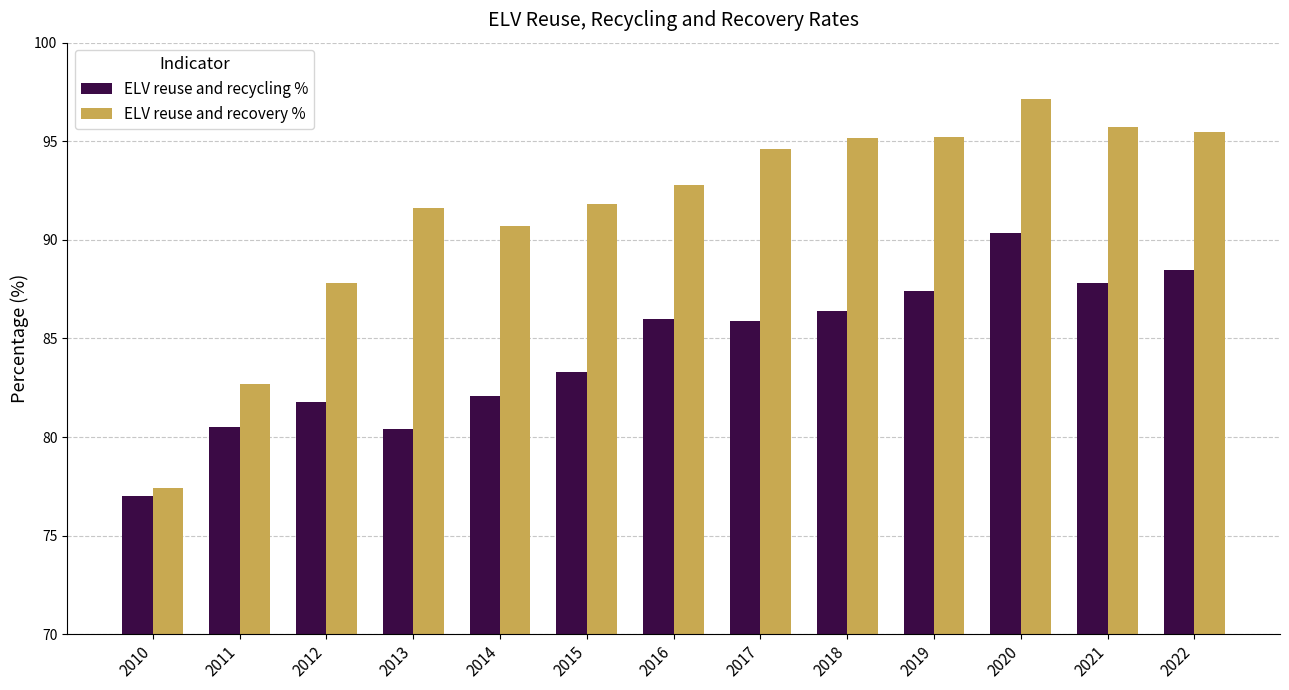

What is the approximate value of ELV reuse and recycling % at 2018?

86.4